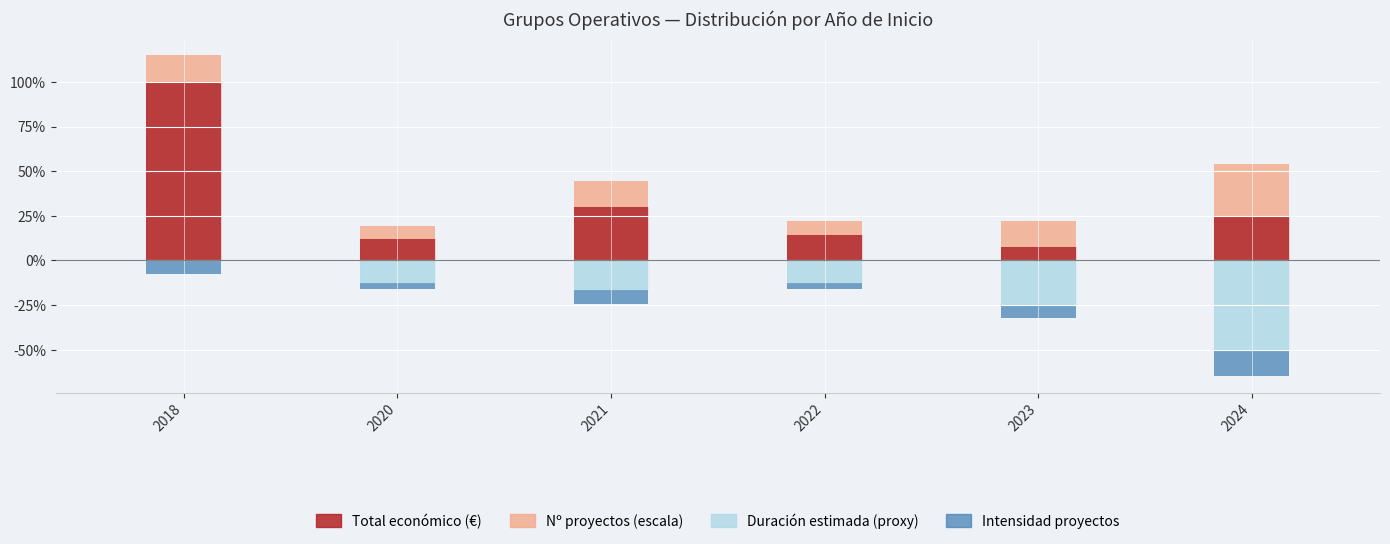

Where is Nº proyectos (escala) nearest to the value 18?

2018